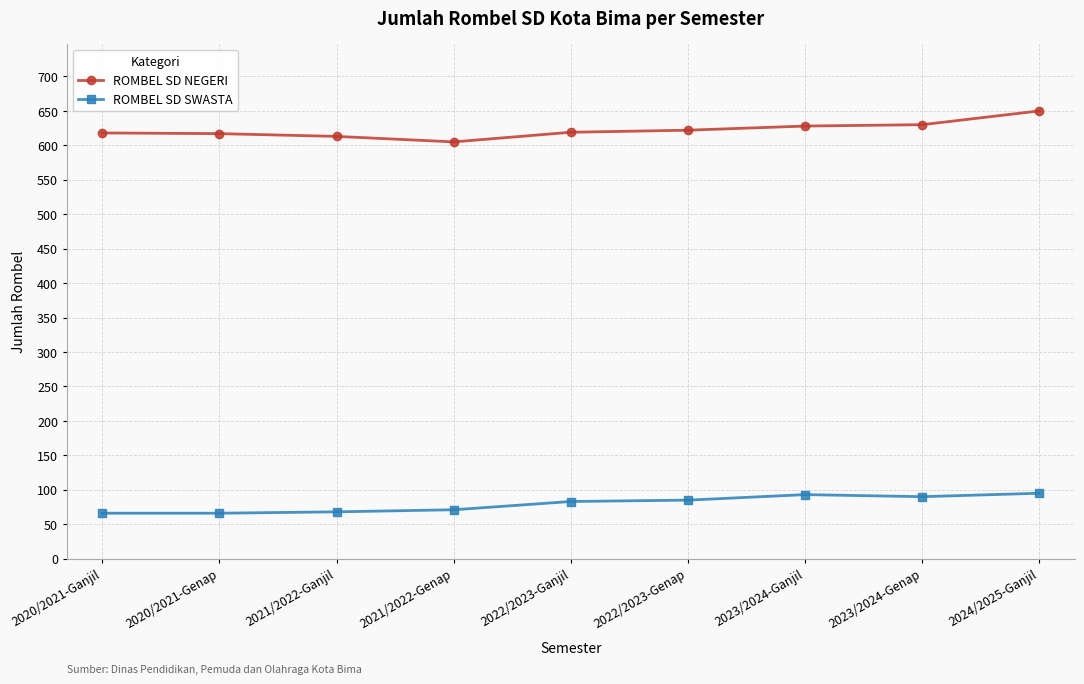

What is the minimum value shown in the chart?

66